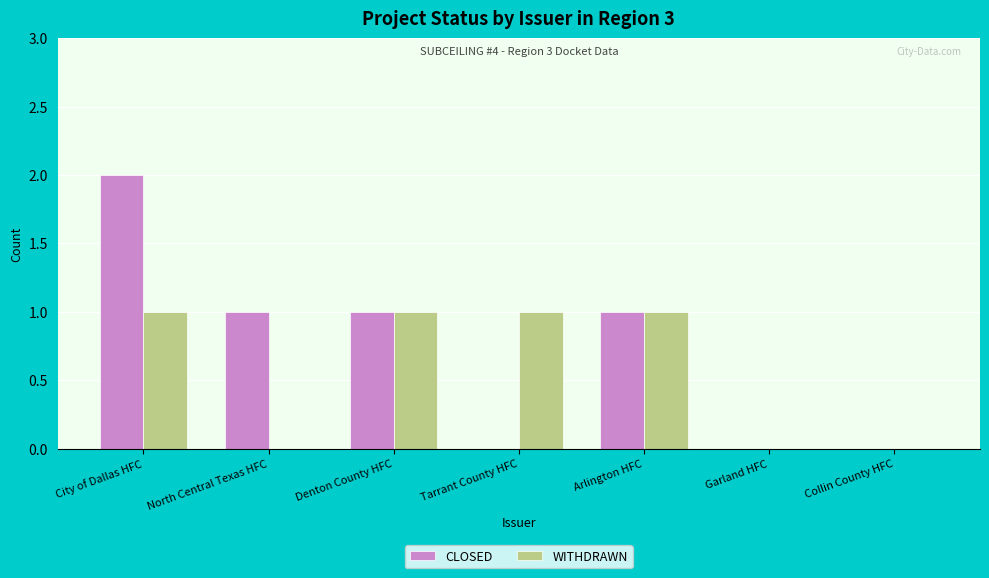

Is the value of WITHDRAWN at North Central Texas HFC greater than the value of CLOSED at Arlington HFC?

No